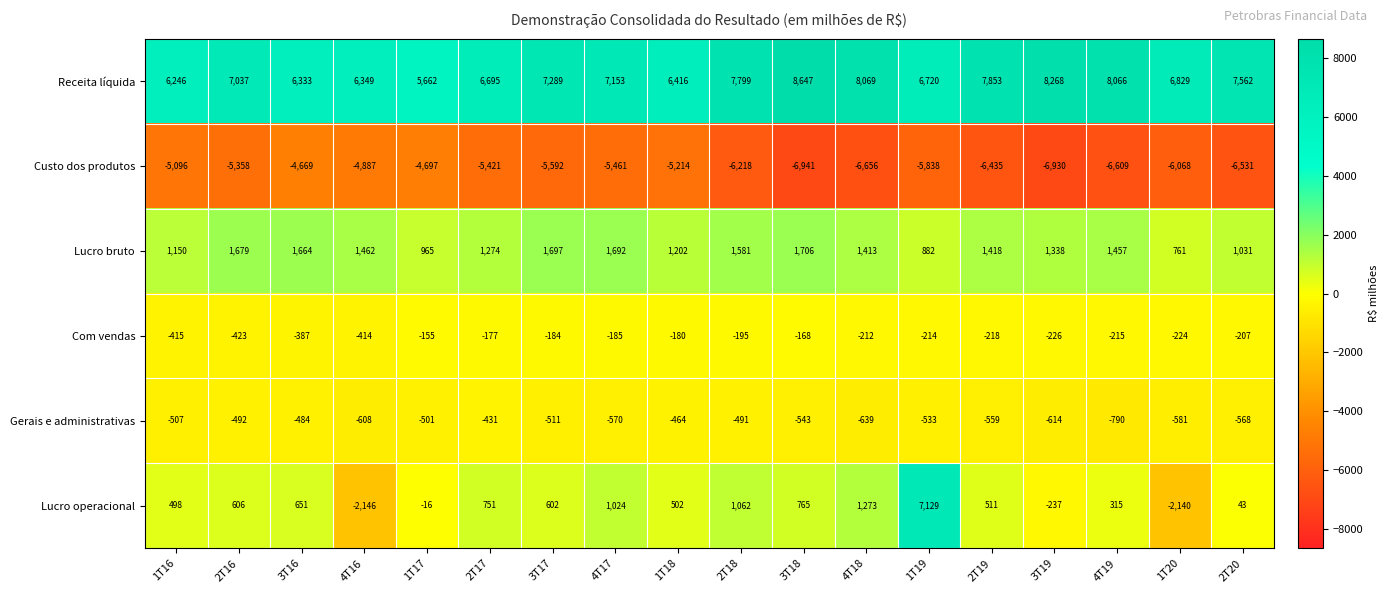

What is the sum of the Receita líquida values at 3T16 and 2T20?

13895